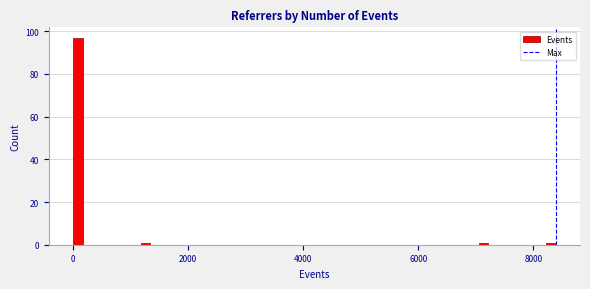

Read against the x-axis, roughly where is the centre of the tallest bar?

0